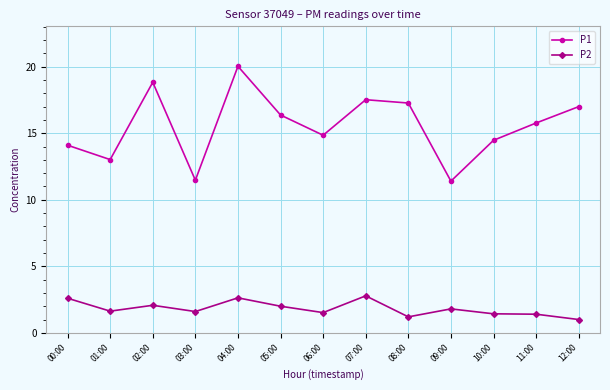

At 00:00, list the series in order from largest to smallest.

P1, P2